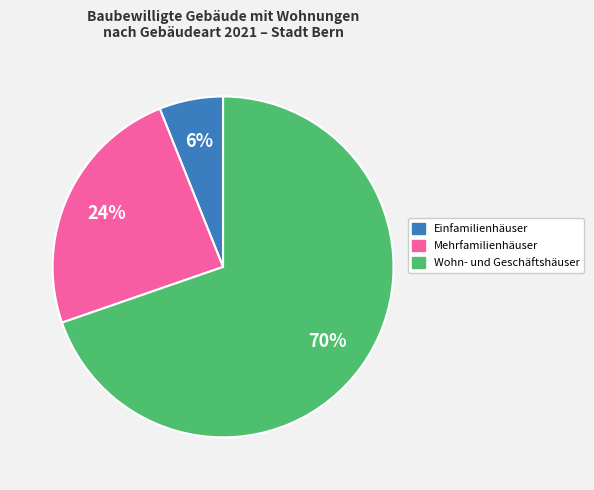

Is there a majority slice in this chart?

Yes